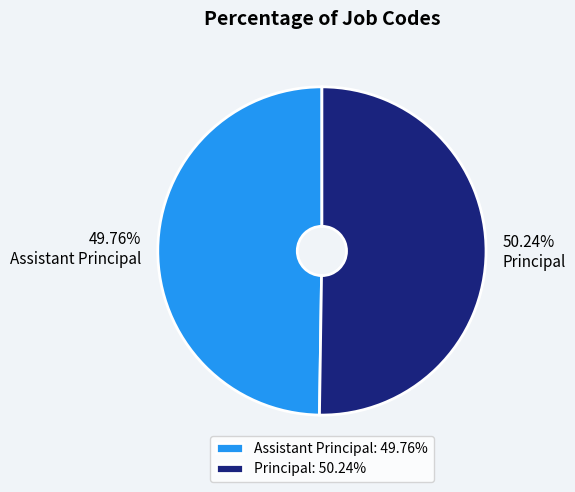

To the nearest percent, what portion does Assistant Principal represent?

50%